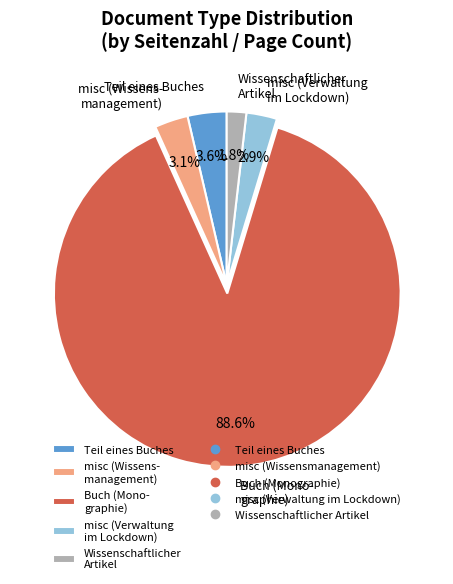

What portion of the pie excludes Buch (Mono- graphie)?

11.4%